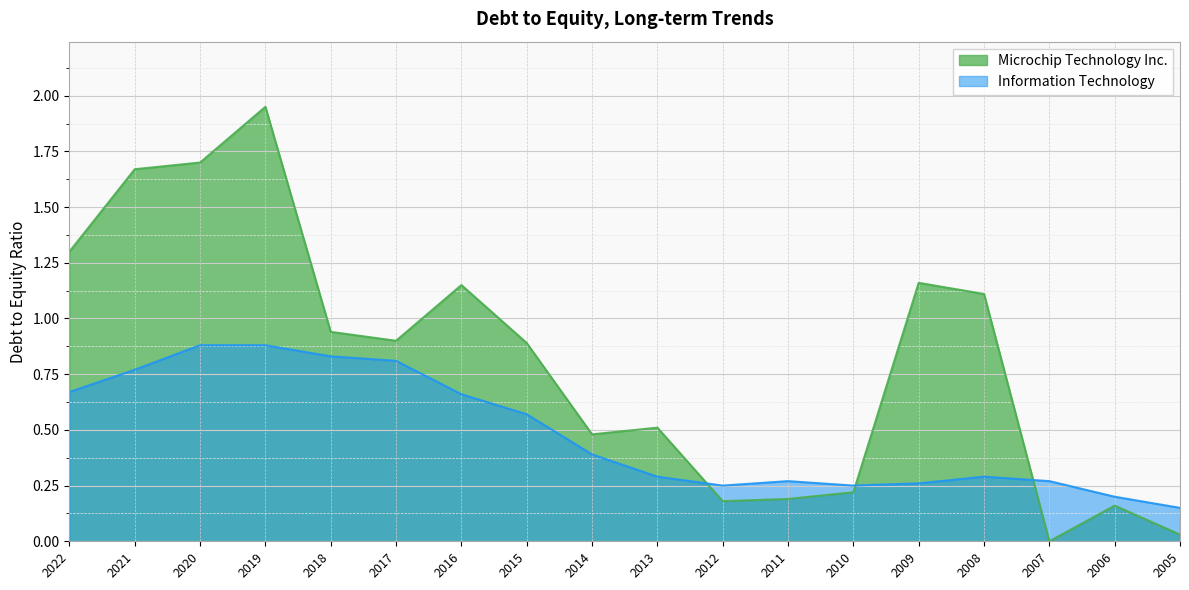

At which category does the chart reach its minimum across all series?

2007